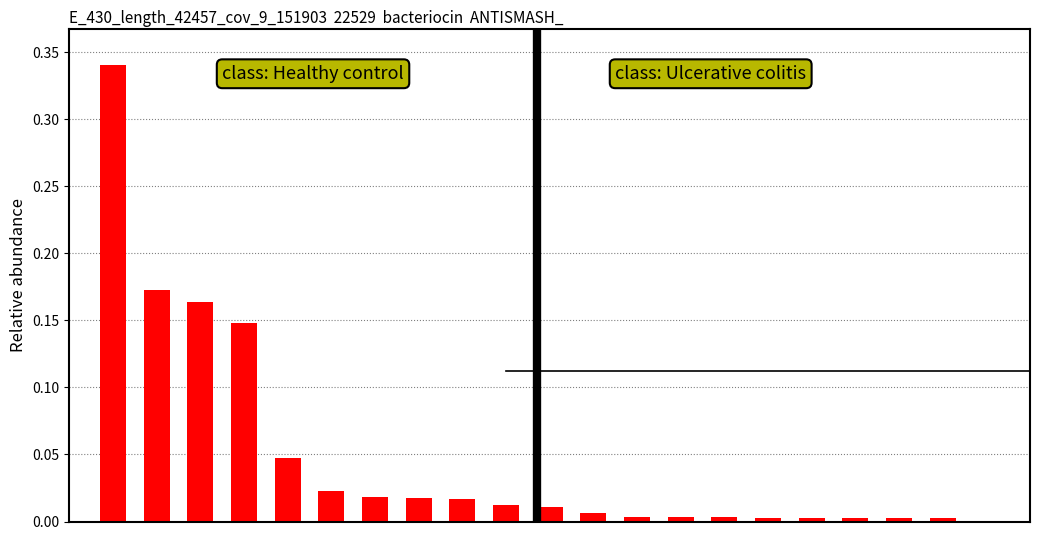

Which series has the largest total across all categories?

Healthy control